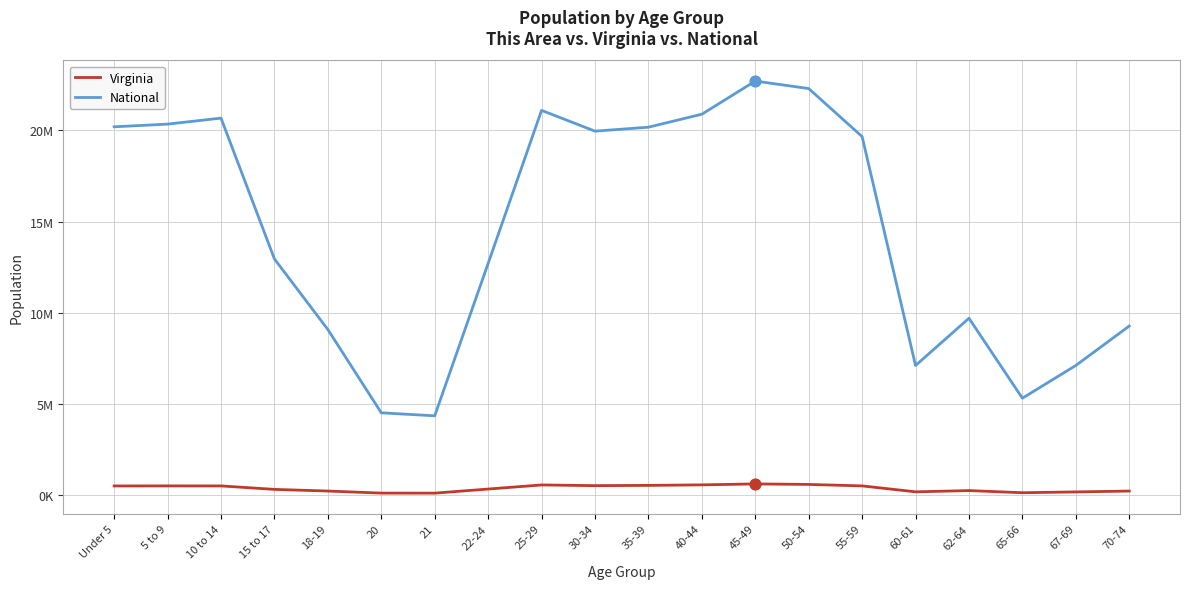

Is this an area chart (filled region under the line)?

No